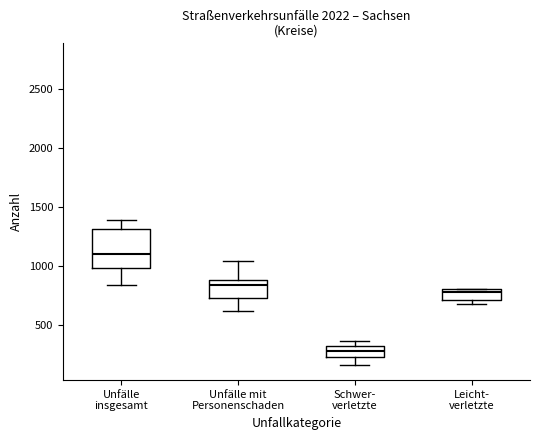

Reading left to right, transcribe this box plot: for each box, give where its median line is, the range the box spans, and where its two whiskers end, as read against the y-axis. The values are not printed on the chart, so give them approximately, as read against the axis.

Unfälle insgesamt: median 1100, box 1000 to 1300, whiskers 850 to 1400
Unfälle mit Personenschaden: median 850, box 750 to 900, whiskers 600 to 1050
Schwer- verletzte: median 300 (inside the box), box 200 to 300, whiskers 150 to 350
Leicht- verletzte: median 800 (just below the box's upper edge), box 700 to 800, whiskers 650 to 800